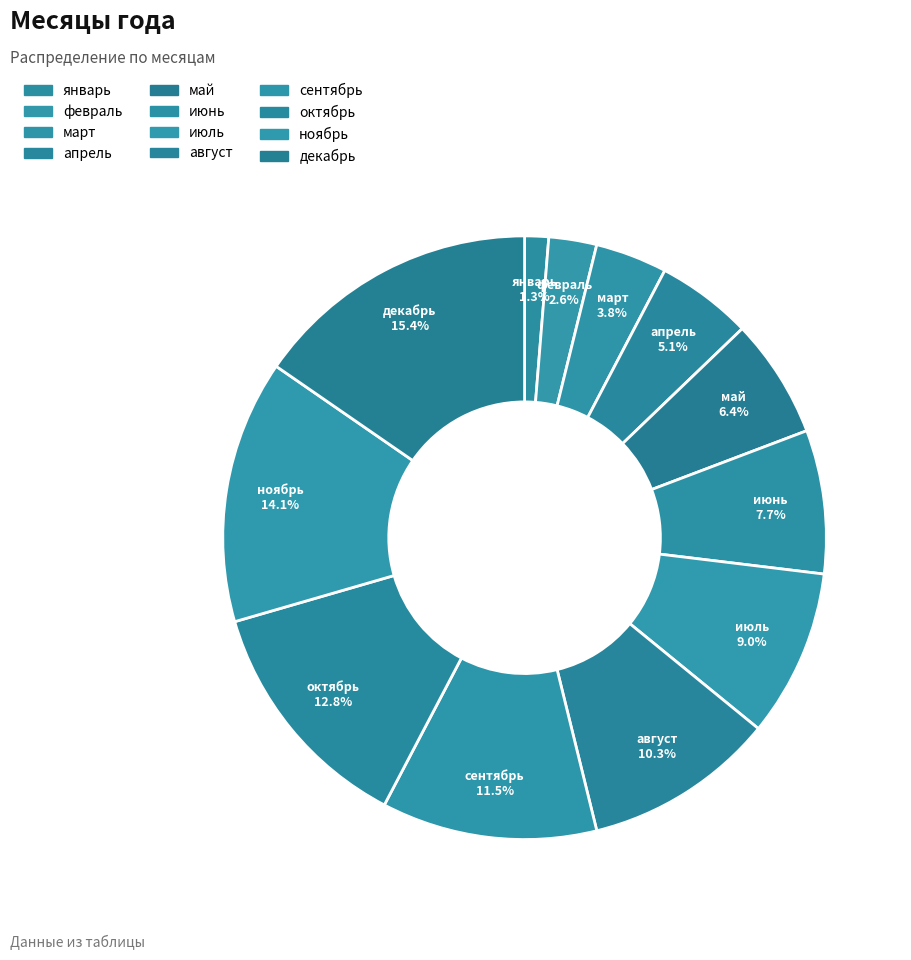

True or false: октябрь accounts for 3% of the total.

False